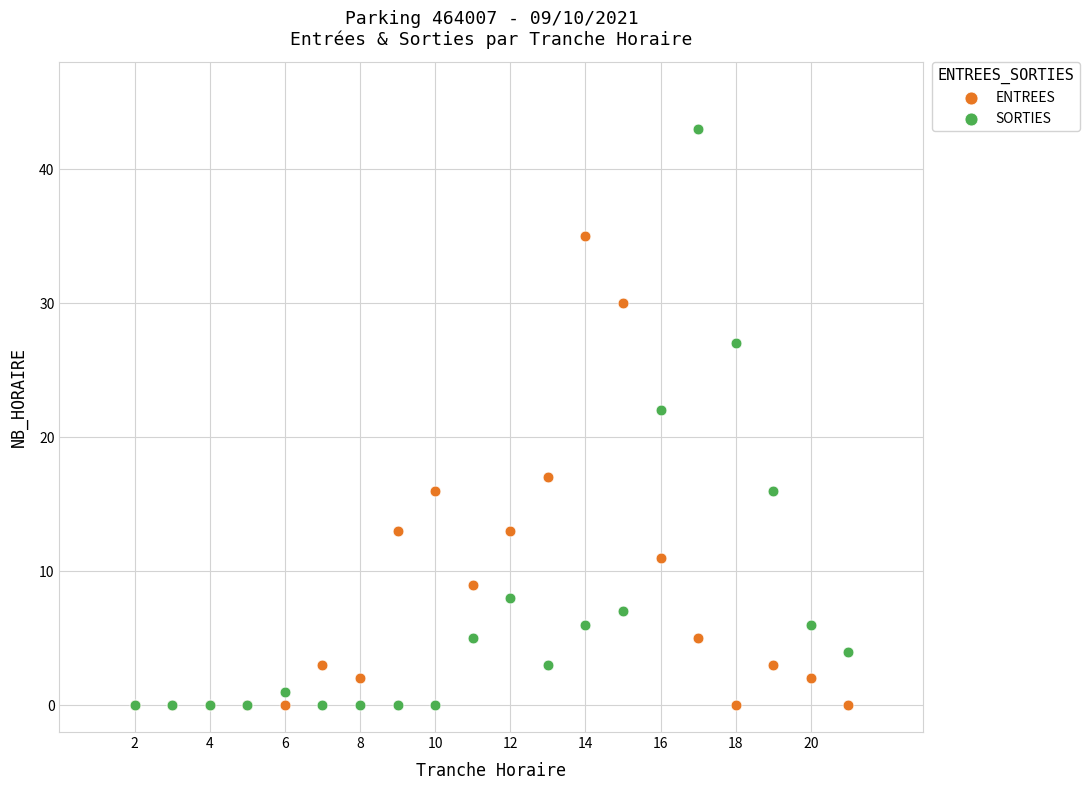

In the SORTIES series, what Y value is closest to 21?

22